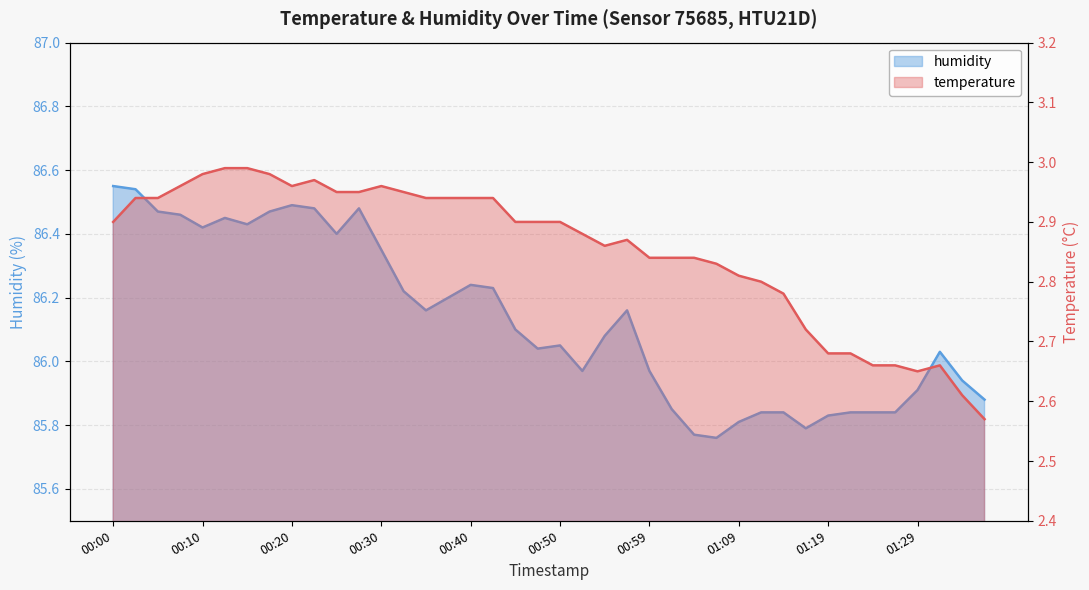

At which category does humidity reach its first local peak?

00:13